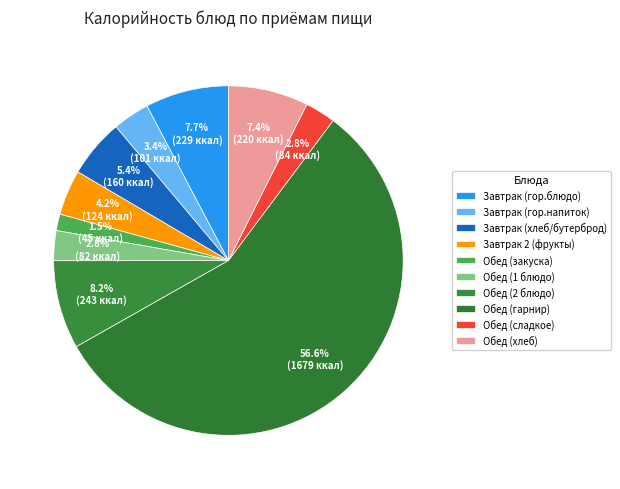

The Обед (2 блюдо) slice represents 8% of the pie. True or false?

True